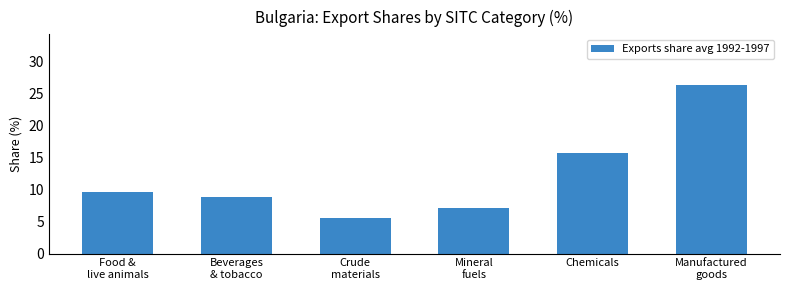

Between Manufactured
goods and Food &
live animals, which is larger?

Manufactured
goods